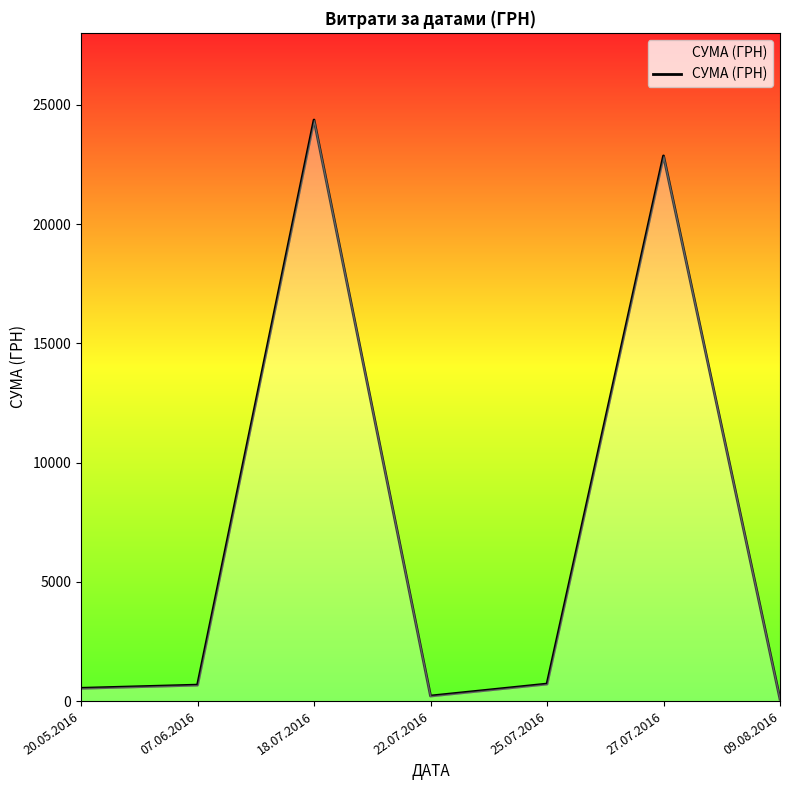

The chart shows a value of 77.4 at 09.08.2016. True or false?

True